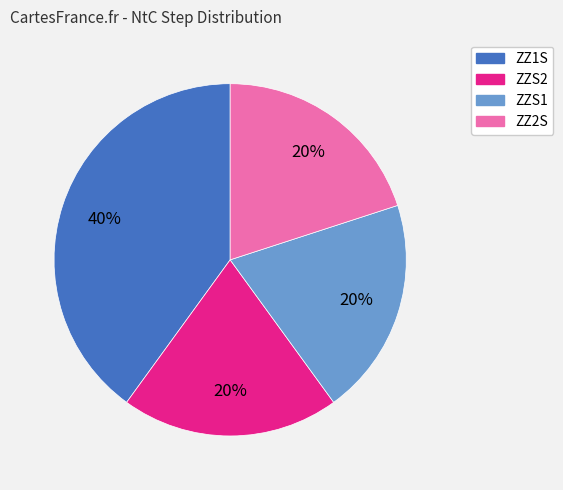

Which slice is the largest?

ZZ1S